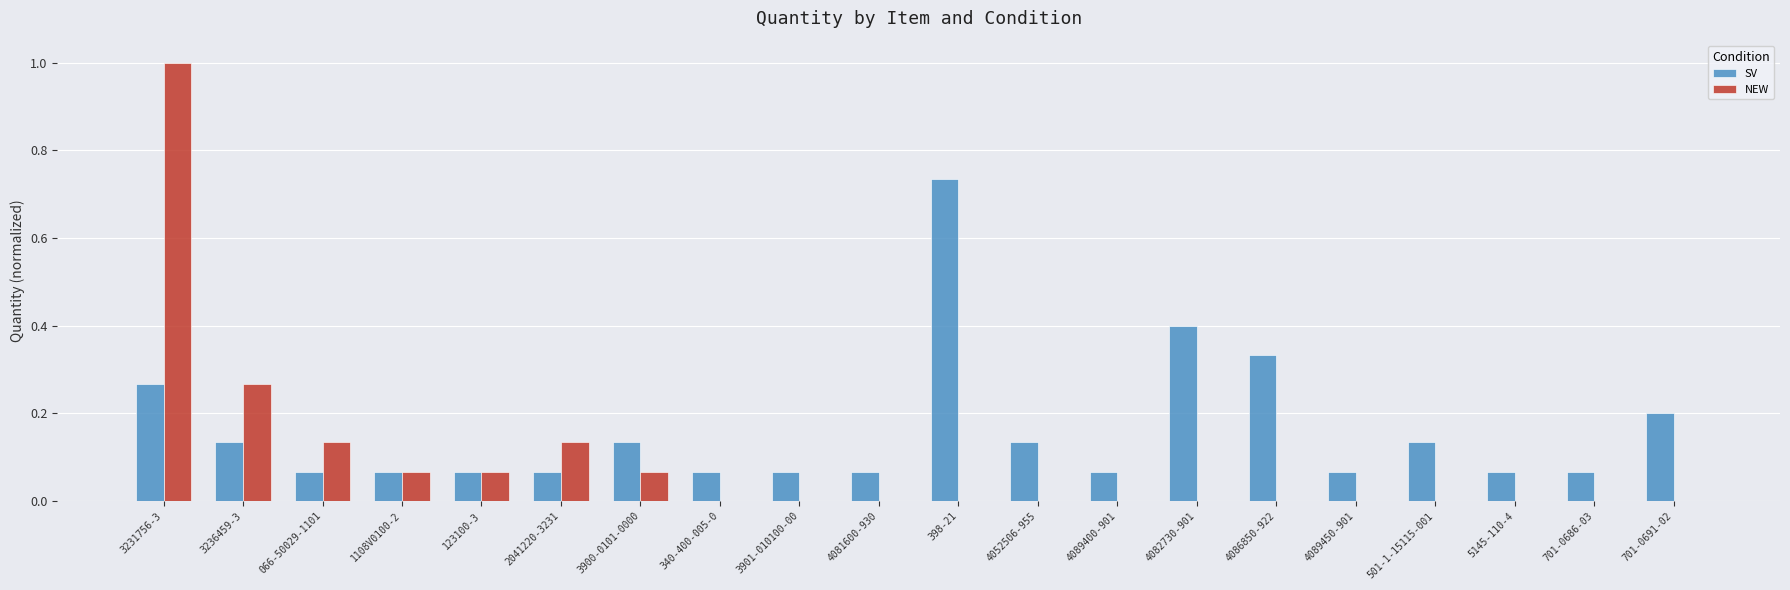

Is the value of SV at 4052506-955 greater than the value of NEW at 701-0691-02?

Yes